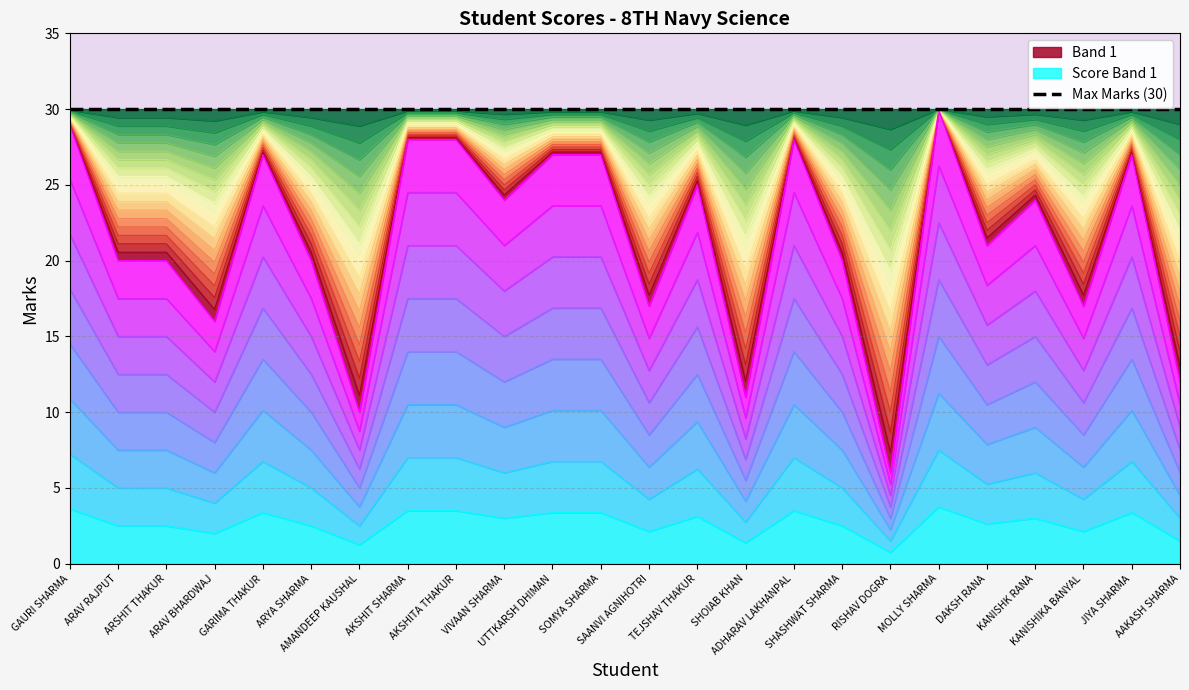

At which label is the value closest to 20?

SAANVI AGNIHOTRI